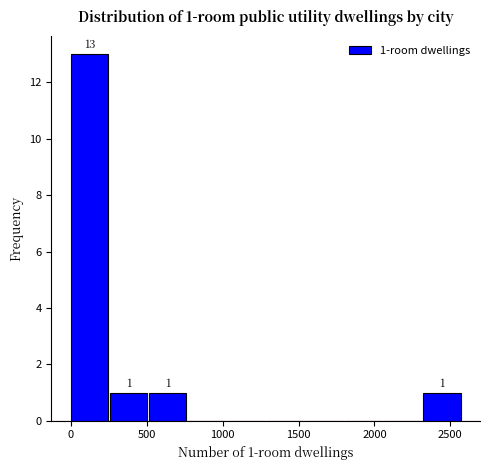

Over which range of the x-axis is the bar tallest?

0 to 250